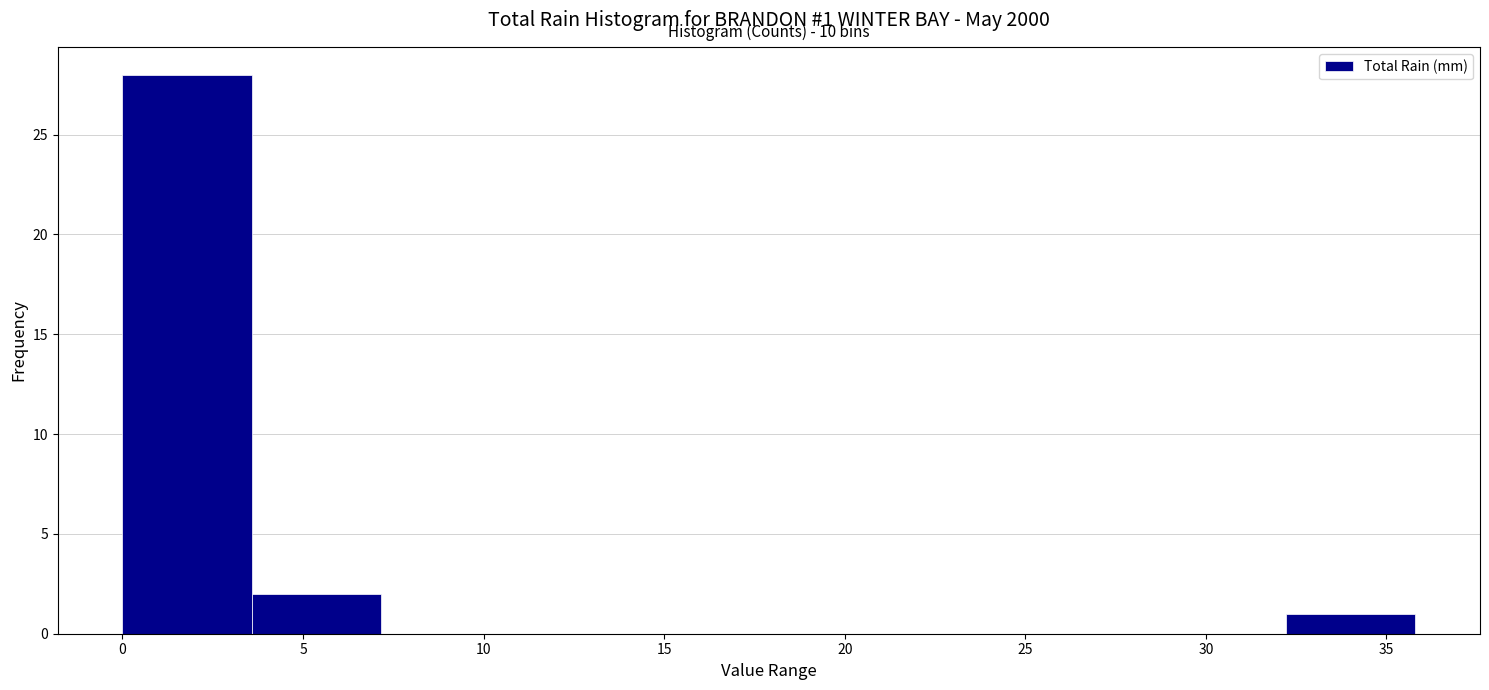

Over which range of the x-axis is the bar tallest?

0.0 to 3.5